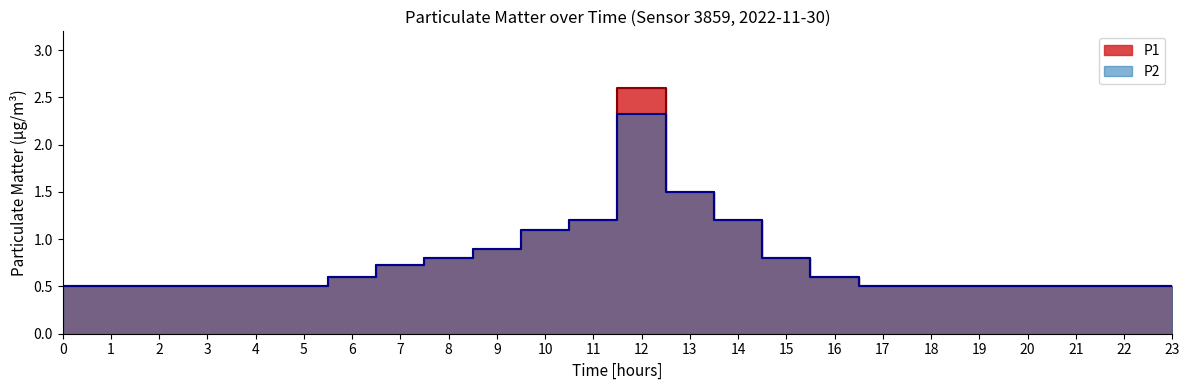

What is the sum of all P2 values?

18.3